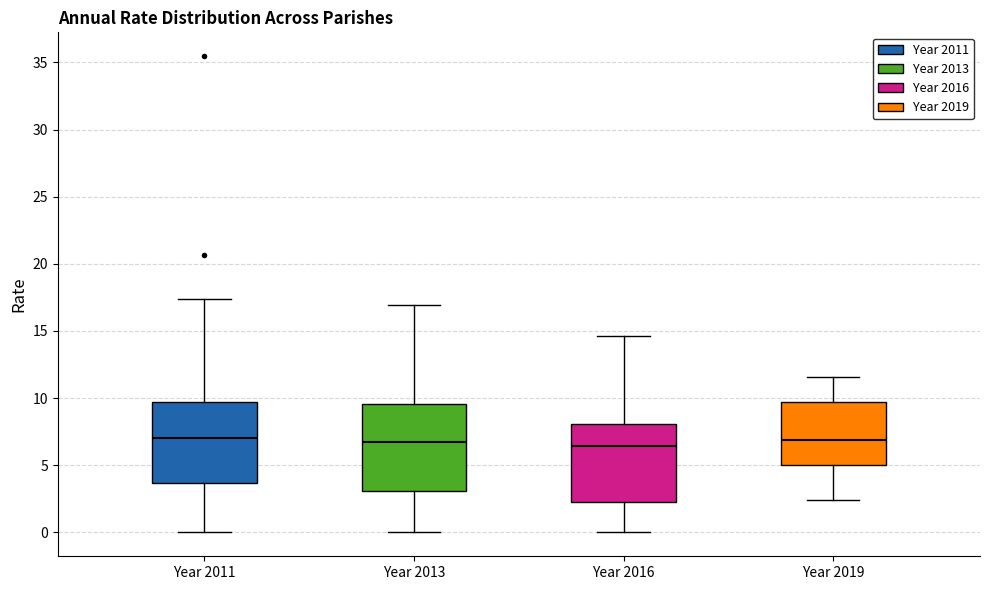

Reading left to right, read every box against the y-axis: the position of its median line, the range the box covers, and the ends of its whiskers. The values are not printed on the chart, so give them approximately, as read against the axis.

Year 2011: median 7.0, box 3.5 to 9.5, whiskers 0.0 to 17.5
Year 2013: median 6.5, box 3.0 to 9.5, whiskers 0.0 to 17.0
Year 2016: median 6.5, box 2.5 to 8.0, whiskers 0.0 to 14.5
Year 2019: median 7.0, box 5.0 to 9.5, whiskers 2.5 to 11.5